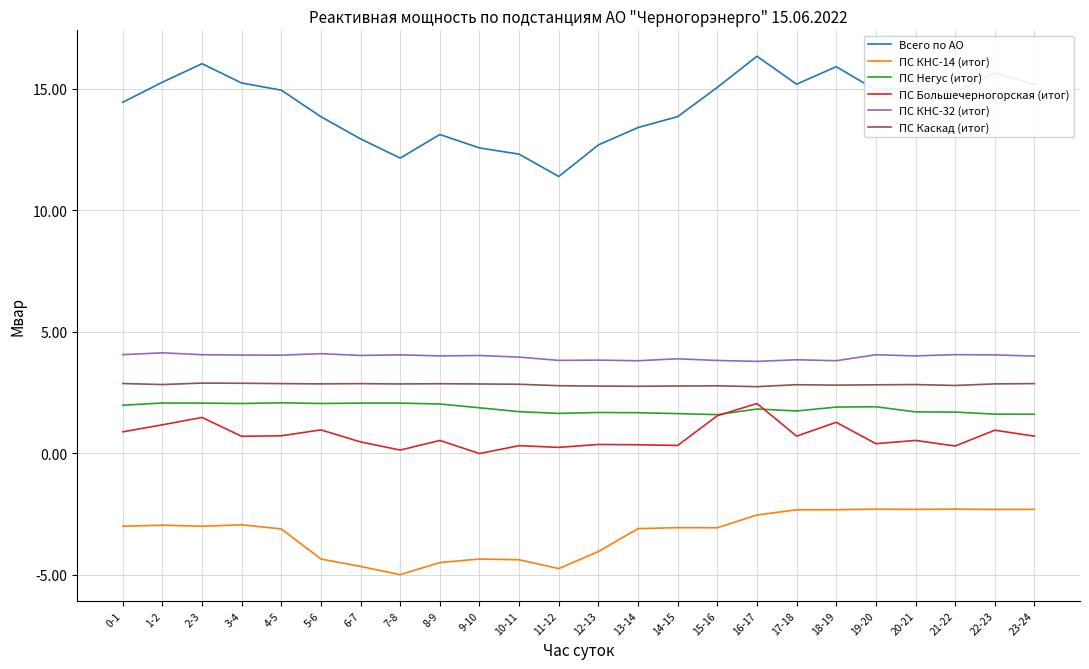

True or false: ПС Негус (итог) has a value of 2.8 at 21-22.

False